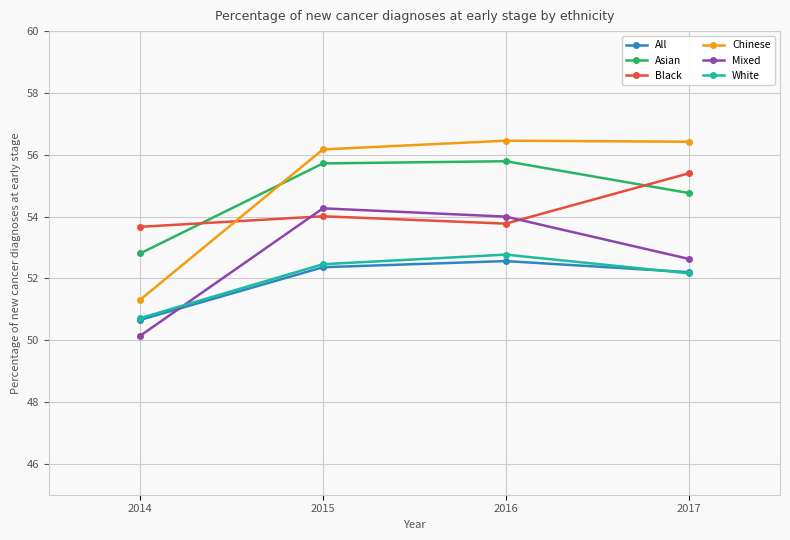

At which category does Mixed reach its first local peak?

2015